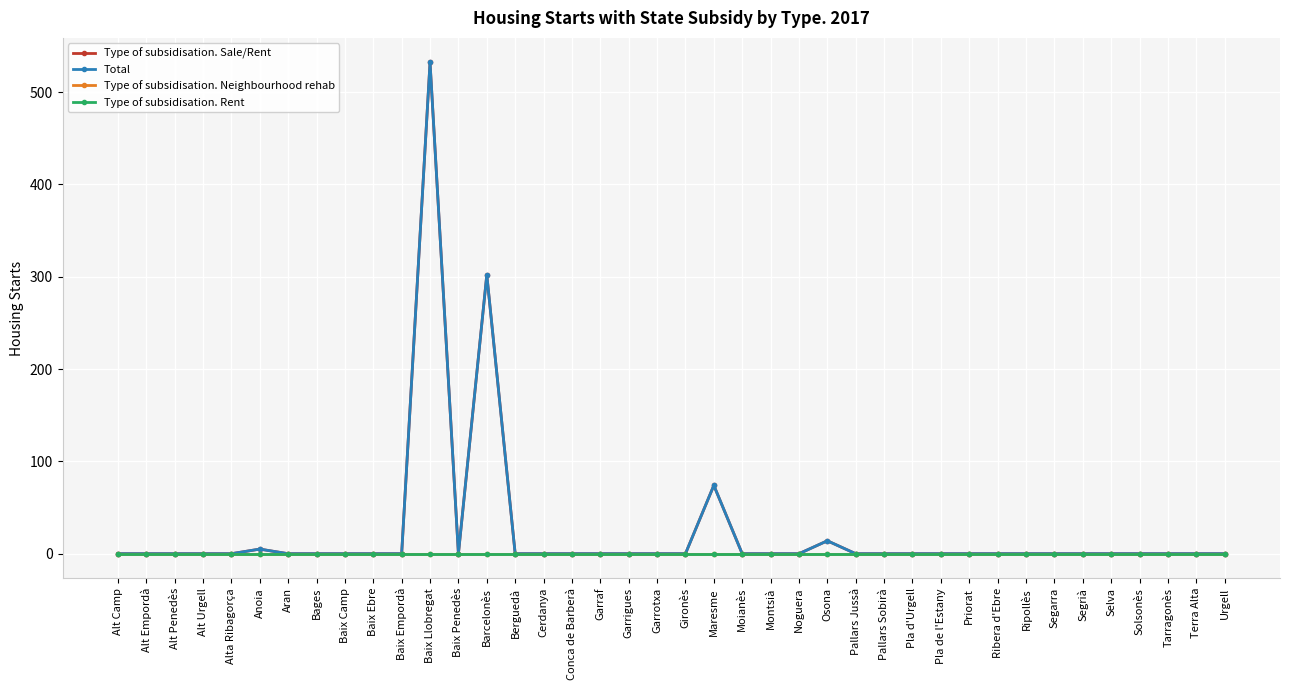

What is the label of the 27th point from the left?

Pallars Jussà